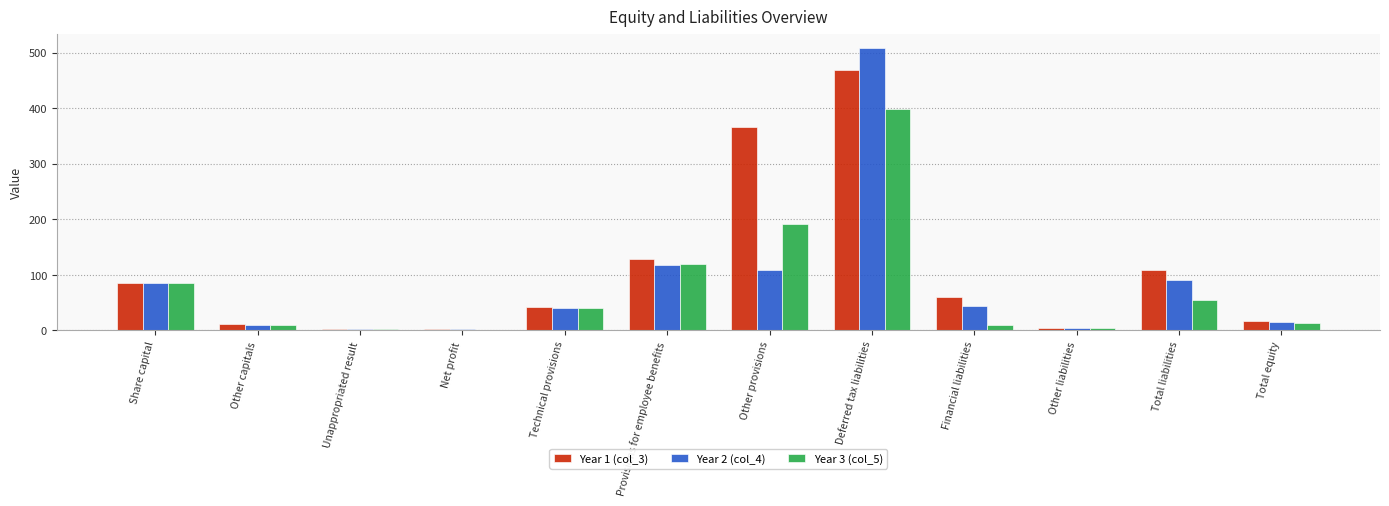

At which category is the sum across all series the highest?

Deferred tax liabilities